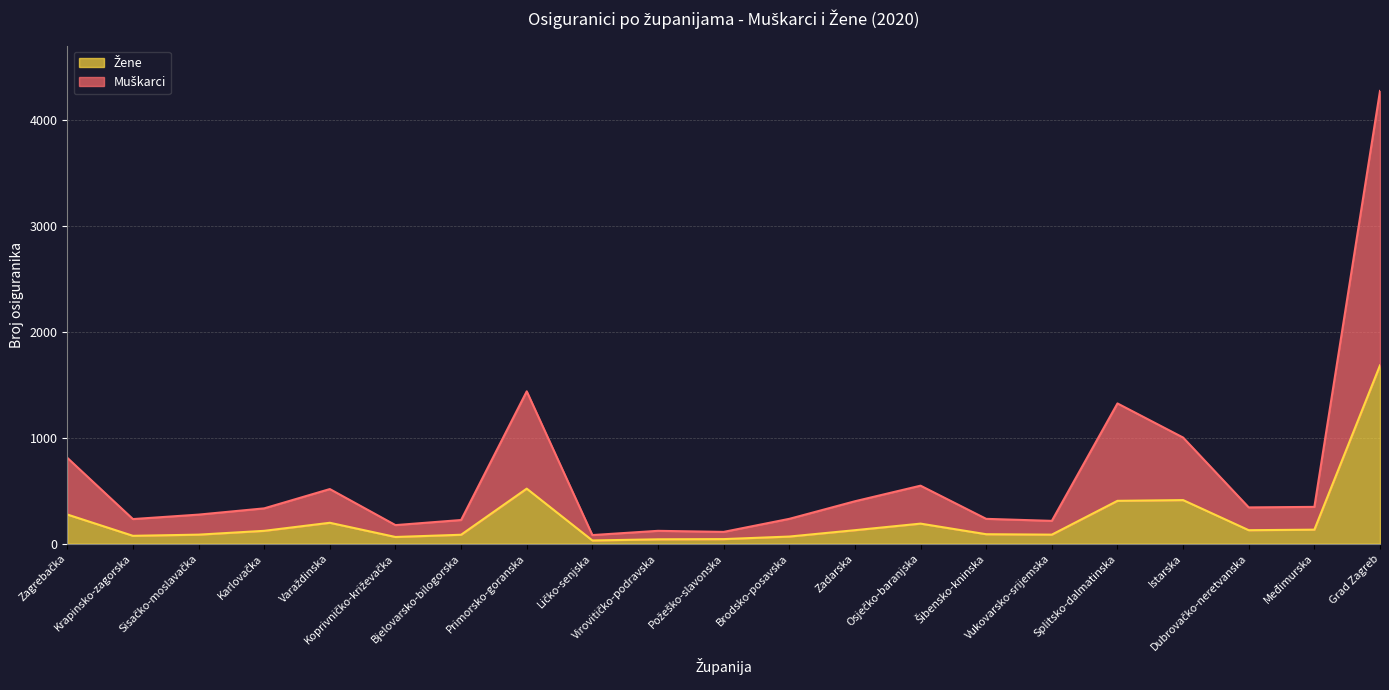

What is the difference between the highest and lowest values at Varaždinska?

318